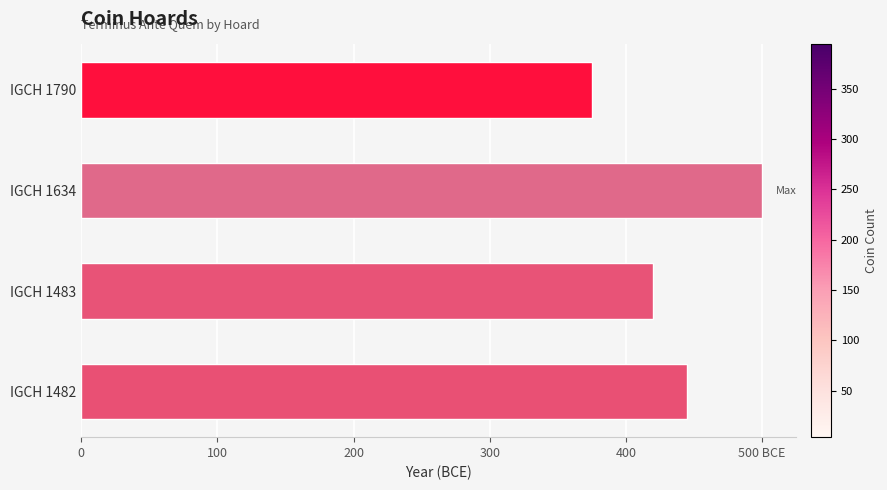

What is the sum of all values?

1740